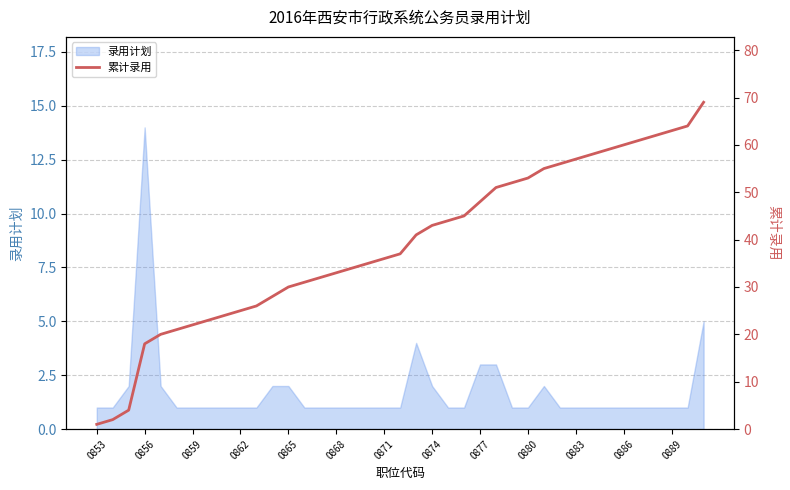

Reading left to right, what are all the values shown in this chart?

1	2	4	18	20	21	22	23	24	25	26	28	30	31	32	33	34	35	36	37	41	43	44	45	48	51	52	53	55	56	57	58	59	60	61	62	63	64	69